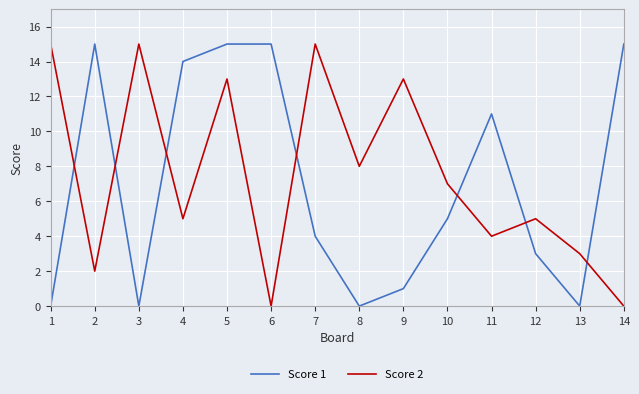

What is the total value across all series at 14?

15